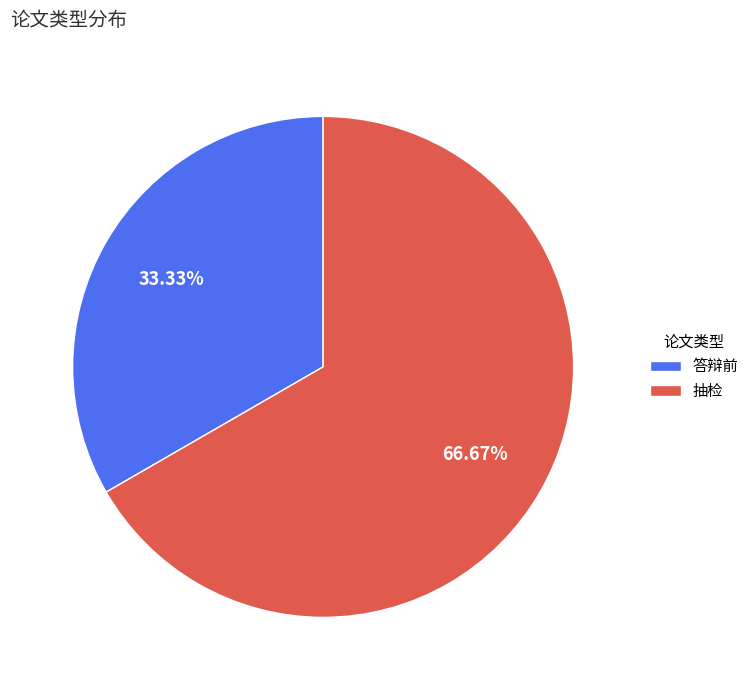

Does 答辩前 account for over 50% of the chart?

No